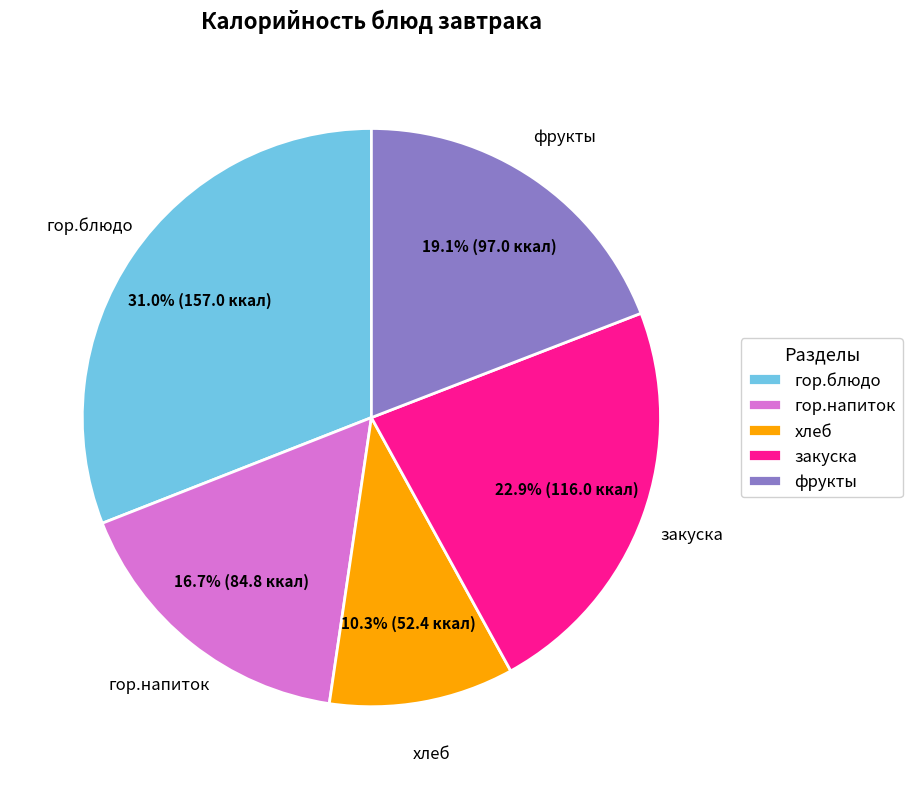

To the nearest percent, what is the difference between the фрукты and закуска slice percentages?

4%